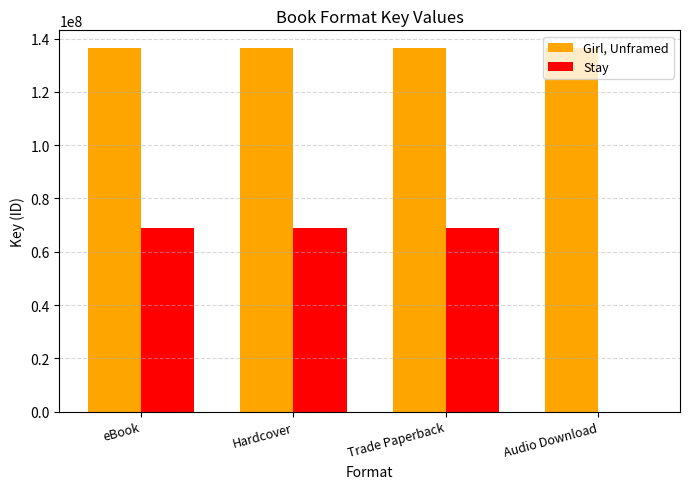

Reading left to right, what are all the values shown in this chart?

Girl, Unframed: 136321691	136321691	136321691	136321691
Stay: 69080350	69080350	69080350	0